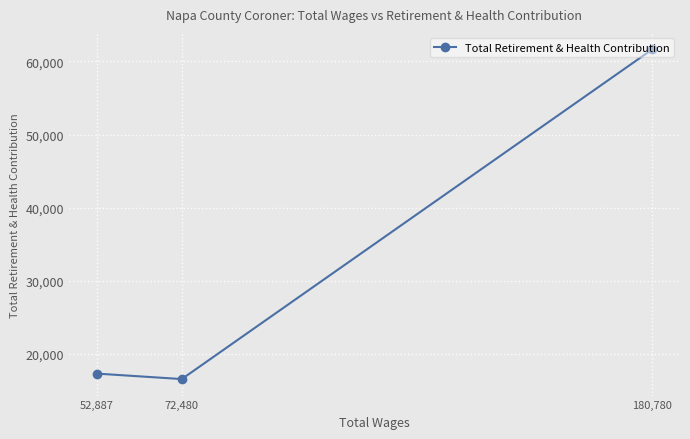

Where does the data first go above 17278?

180,780